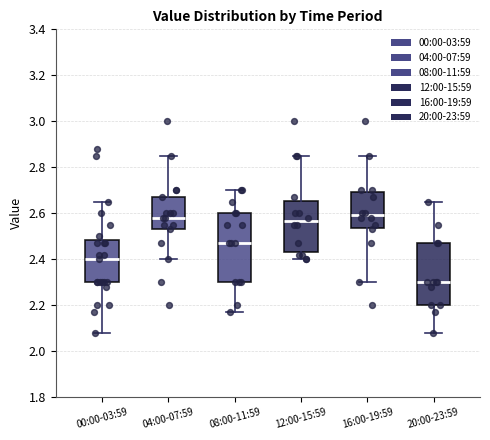

Where is the lower edge of the box for 20:00-23:59 on the y-axis? The values are not printed on the chart, so give them approximately, as read against the axis.

2.20